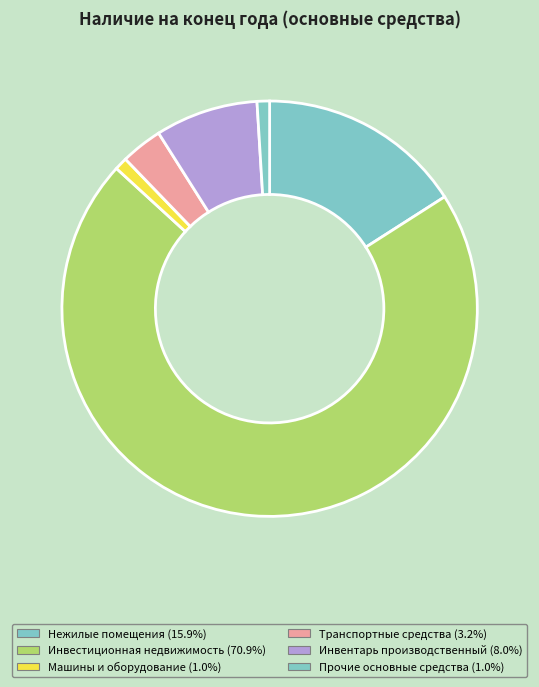

Rank the categories by value from lowest to highest.

Прочие основные средства, Машины и оборудование, Транспортные средства, Инвентарь производственный, Нежилые помещения, Инвестиционная недвижимость